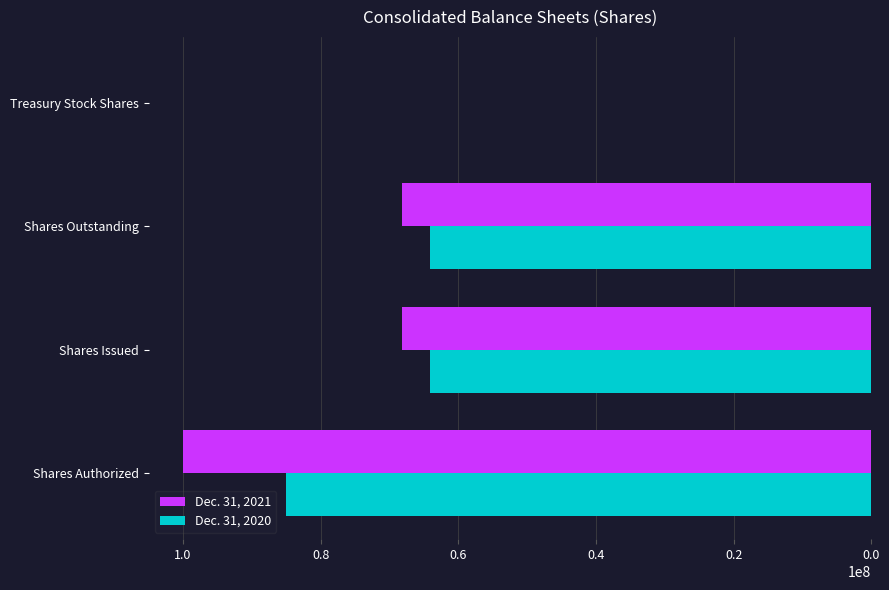

The value of Dec. 31, 2021 at Shares Issued is 68153336. True or false?

True